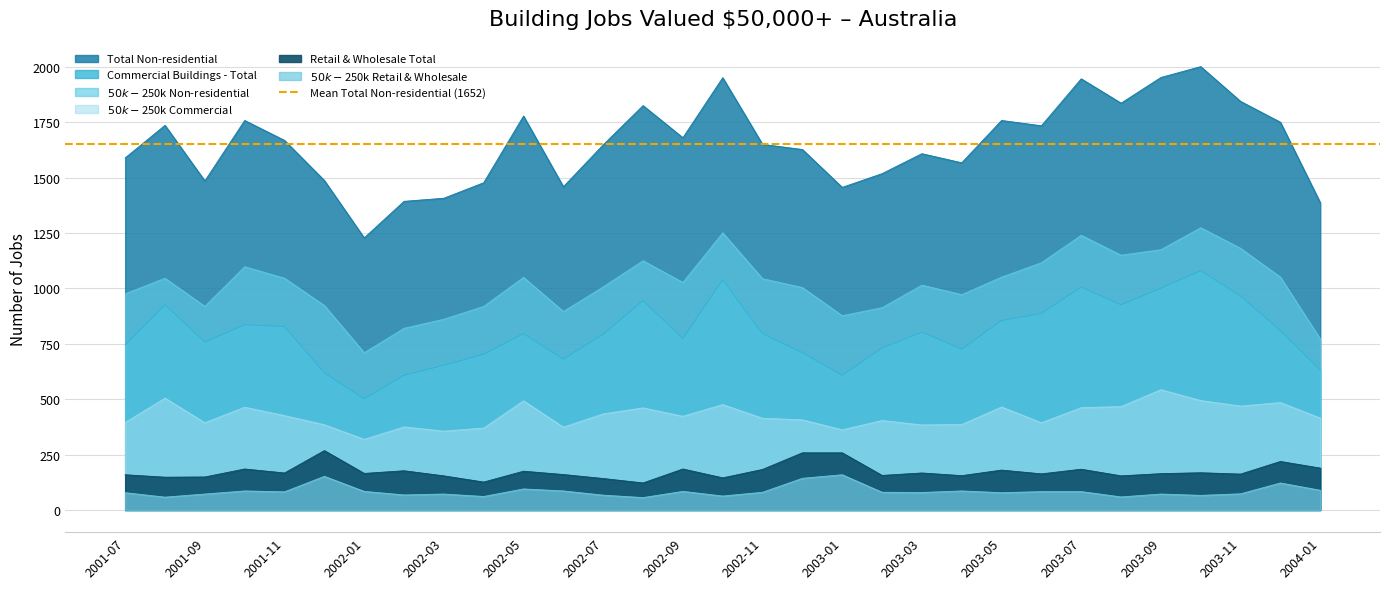

What is the smallest value displayed?

56